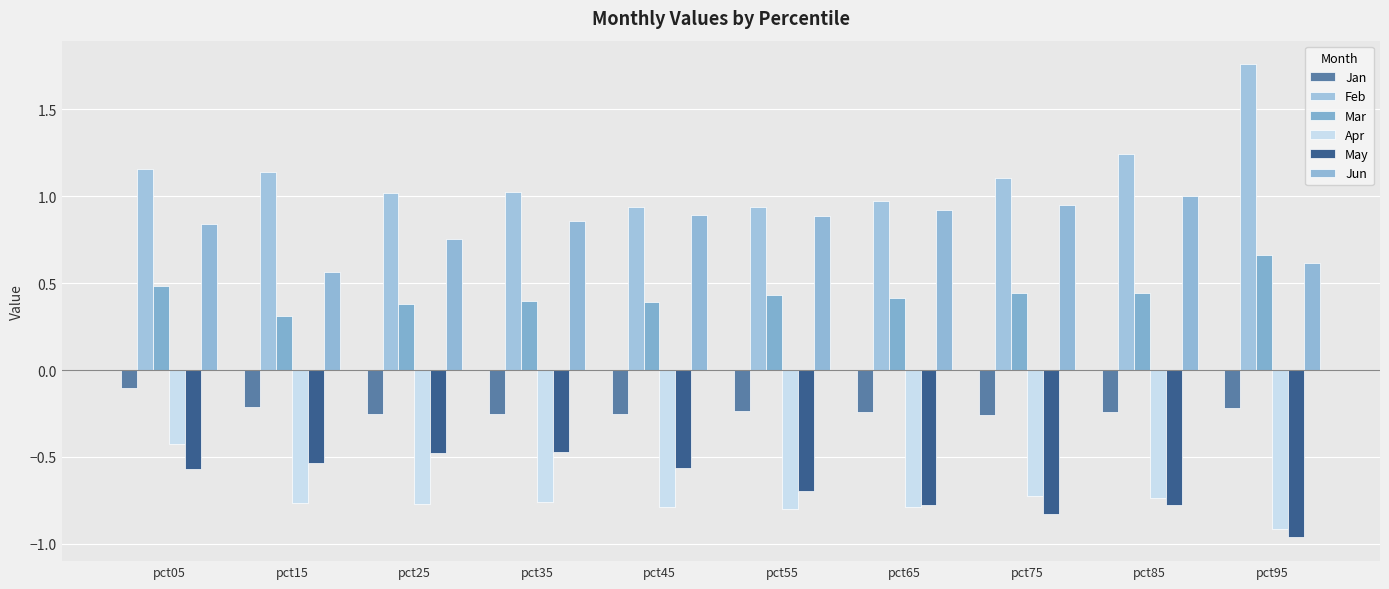

Where is Jan nearest to the value 0?

pct05